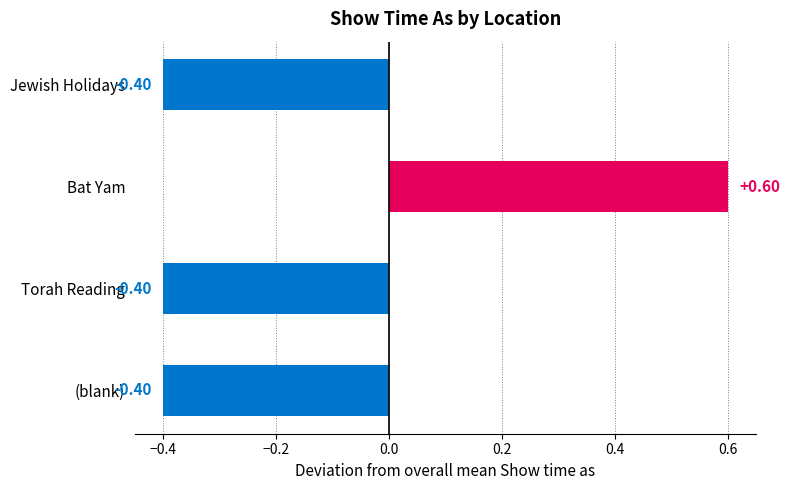

How many negative values are there?

3